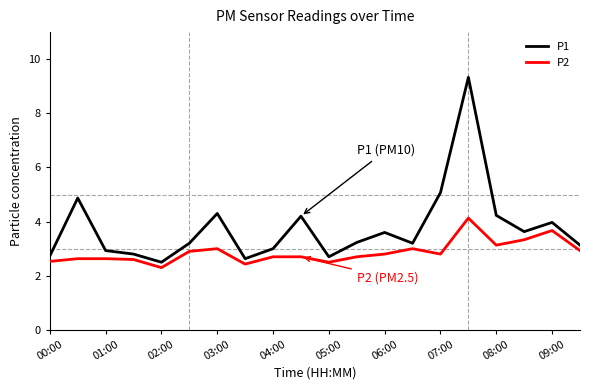

Which series has the largest total across all categories?

P1